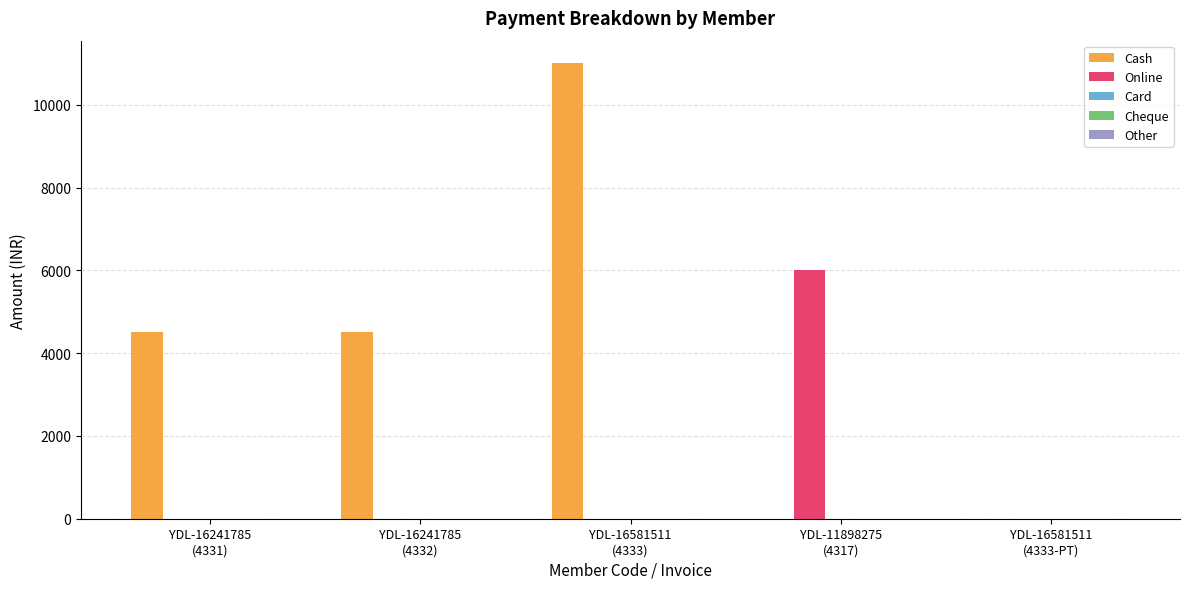

Are the bars grouped side by side (vs. stacked)?

Yes